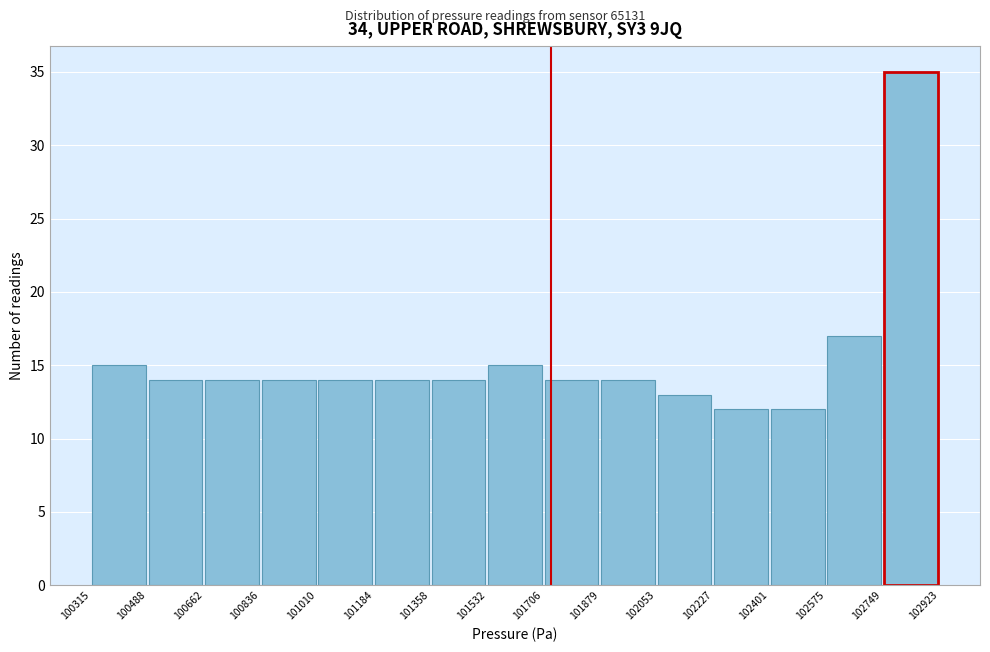

Reading left to right, list every bar in this chart as the range it spans on the x-axis followed by its height. The values are not printed on the chart, so give them approximately, as read against the axis.

100315 to 100488: 15
100488 to 100662: 14
100662 to 100836: 14
100836 to 101010: 14
101010 to 101184: 14
101184 to 101358: 14
101358 to 101532: 14
101532 to 101706: 15
101706 to 101879: 14
101879 to 102053: 14
102053 to 102227: 13
102227 to 102401: 12
102401 to 102575: 12
102575 to 102749: 17
102749 to 102923: 35